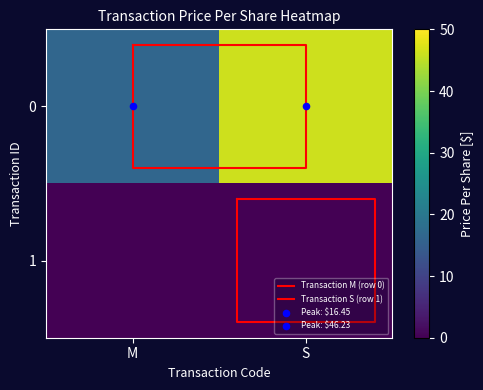

Rank the series by their maximum value, from highest to lowest.

0, 1